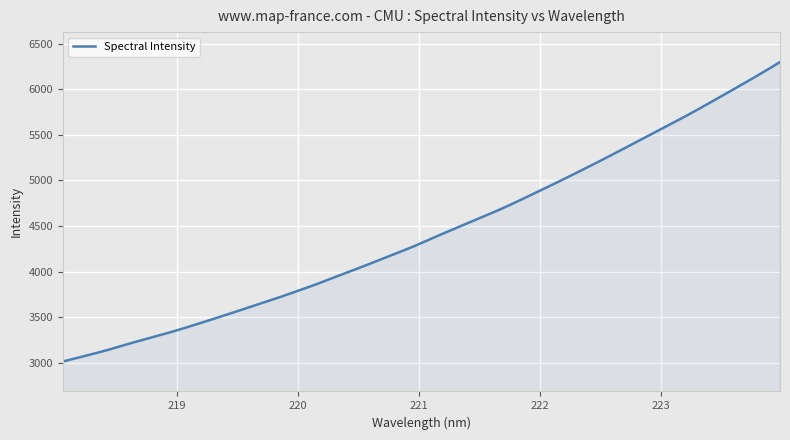

What is the minimum value shown in the chart?

3011.7